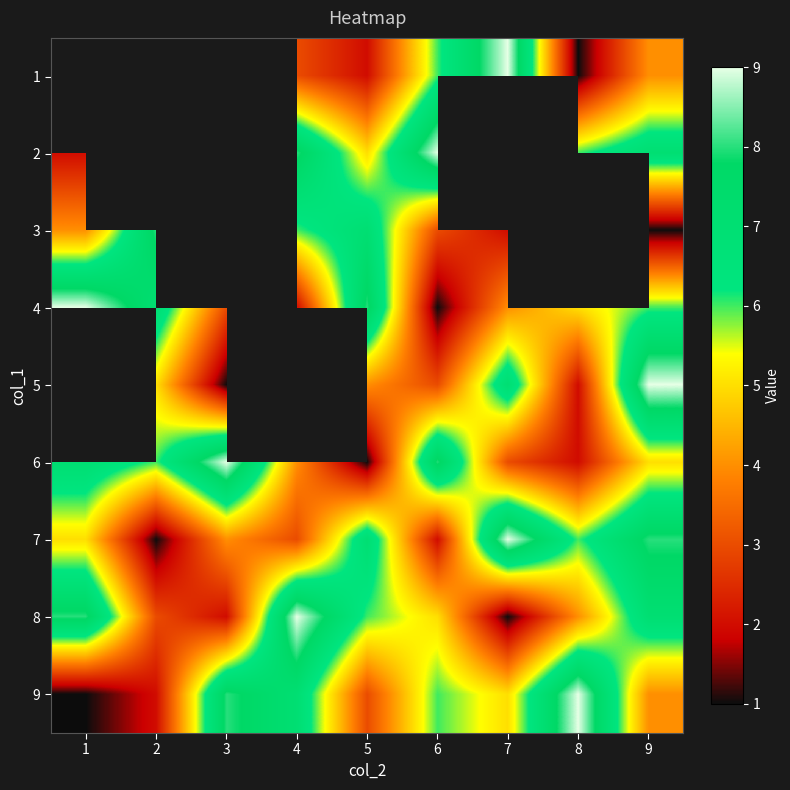

What is the minimum value for 4?

1.0